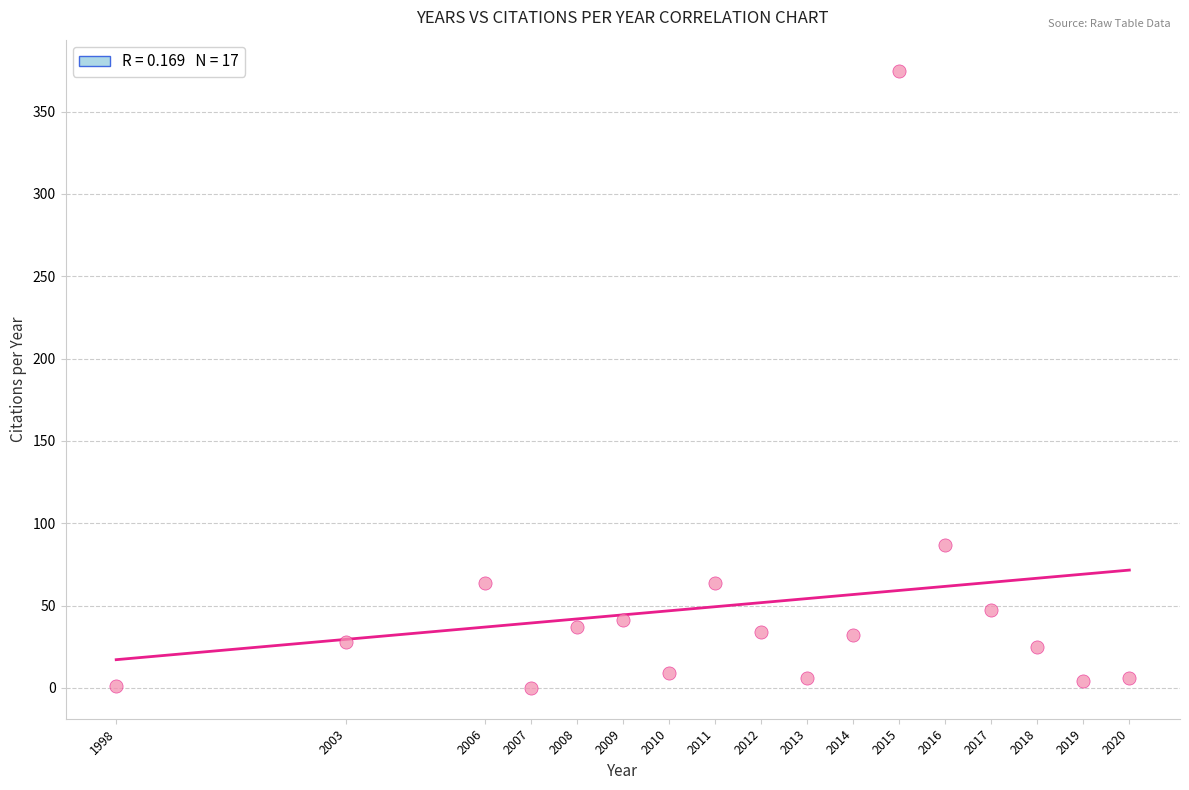

What is the range of X values (max minus min)?

22